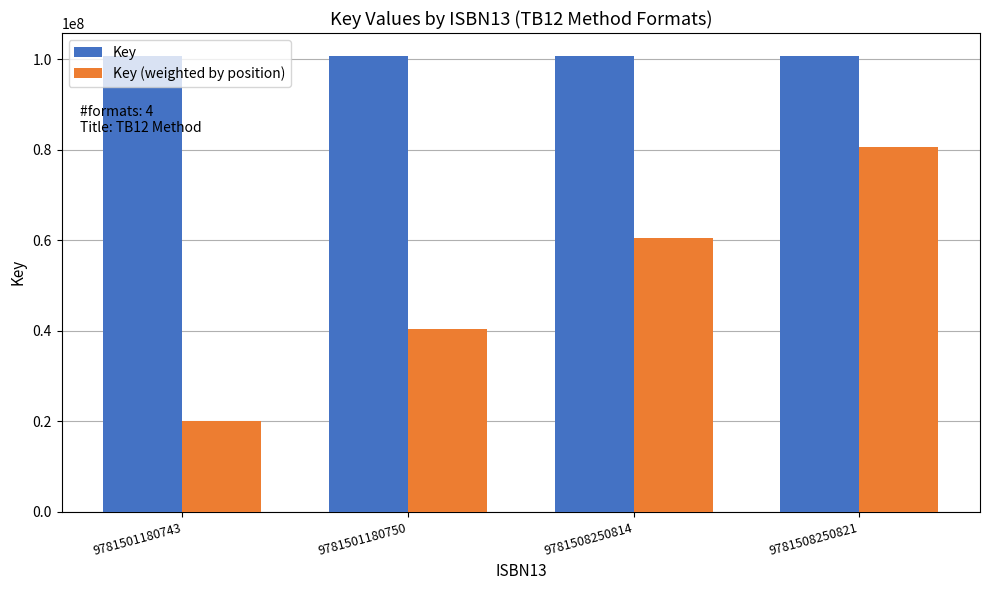

What is the average value of the Key series?

100771022.0